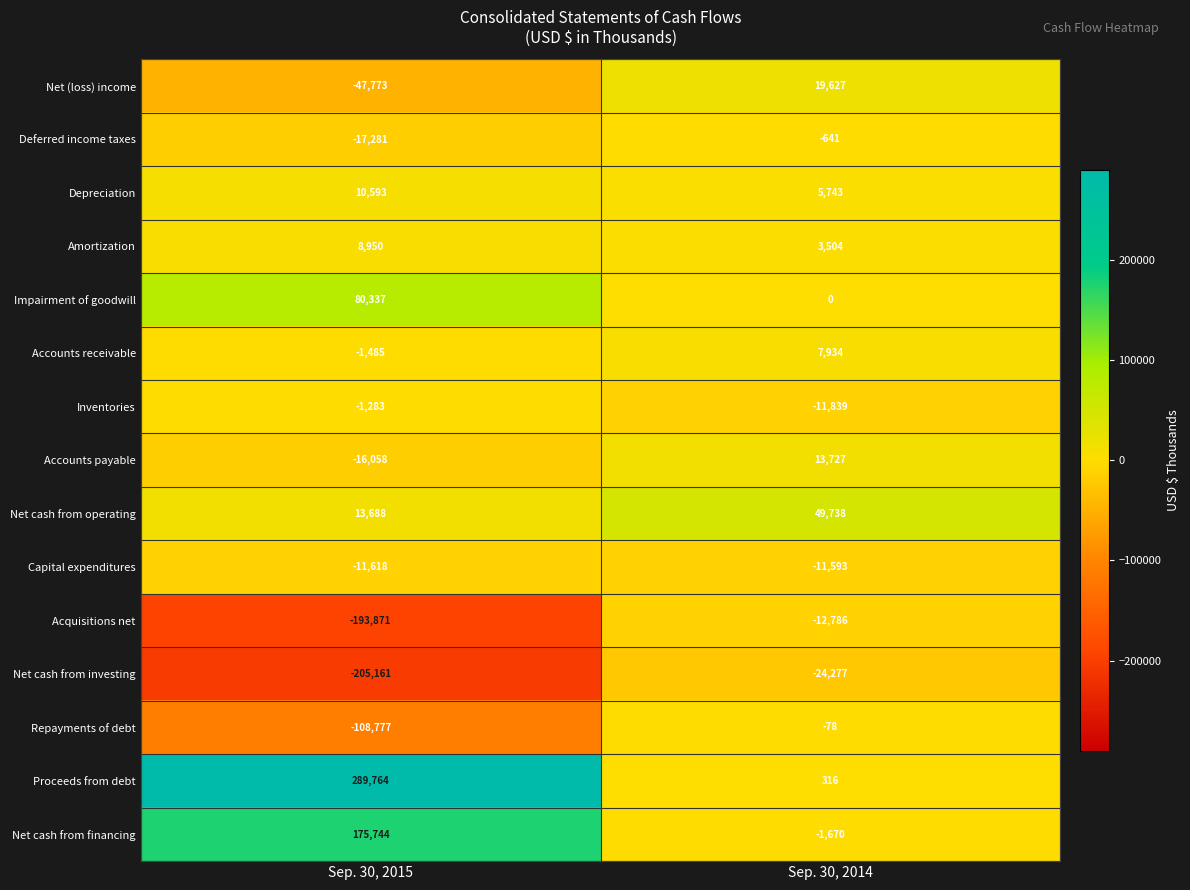

Which label corresponds to the largest value in the chart?

Sep. 30, 2015